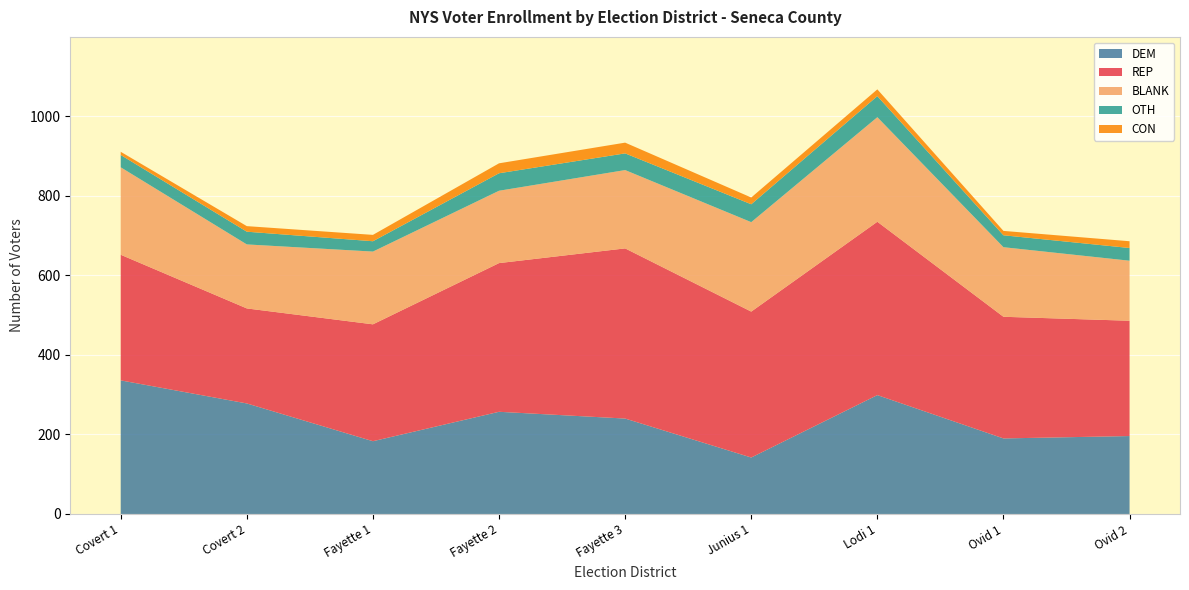

Reading left to right, extract all data points from this chart.

TOTAL: Covert 1=913	Covert 2=728	Fayette 1=710	Fayette 2=885	Fayette 3=940	Junius 1=798	Lodi 1=1073	Ovid 1=717	Ovid 2=692
DEM: Covert 1=336	Covert 2=278	Fayette 1=183	Fayette 2=257	Fayette 3=240	Junius 1=142	Lodi 1=299	Ovid 1=190	Ovid 2=196
BLANK: Covert 1=220	Covert 2=161	Fayette 1=183	Fayette 2=182	Fayette 3=197	Junius 1=225	Lodi 1=263	Ovid 1=175	Ovid 2=151
OTH: Covert 1=31	Covert 2=32	Fayette 1=26	Fayette 2=44	Fayette 3=42	Junius 1=45	Lodi 1=53	Ovid 1=30	Ovid 2=32
REP: Covert 1=316	Covert 2=239	Fayette 1=294	Fayette 2=374	Fayette 3=428	Junius 1=367	Lodi 1=436	Ovid 1=306	Ovid 2=290
CON: Covert 1=8	Covert 2=14	Fayette 1=16	Fayette 2=25	Fayette 3=27	Junius 1=17	Lodi 1=17	Ovid 1=11	Ovid 2=17